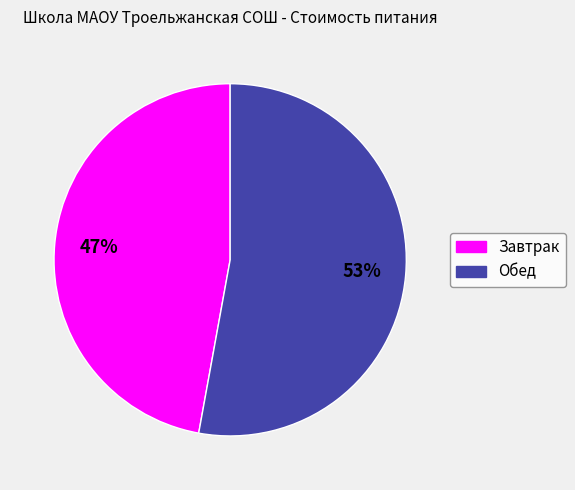

To the nearest percent, what percentage of the pie is Обед?

53%